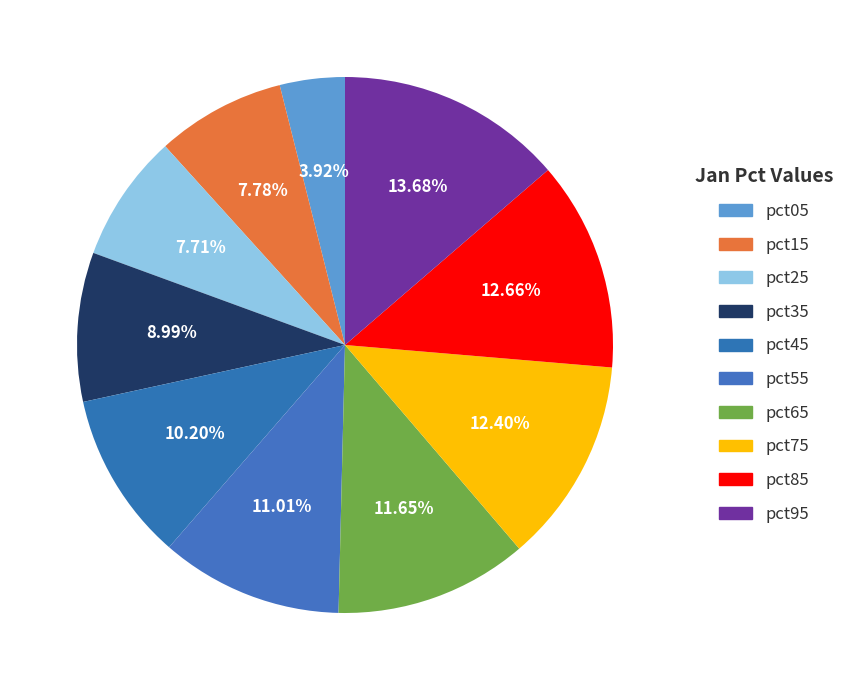

Is there any slice that represents more than half of the pie?

No